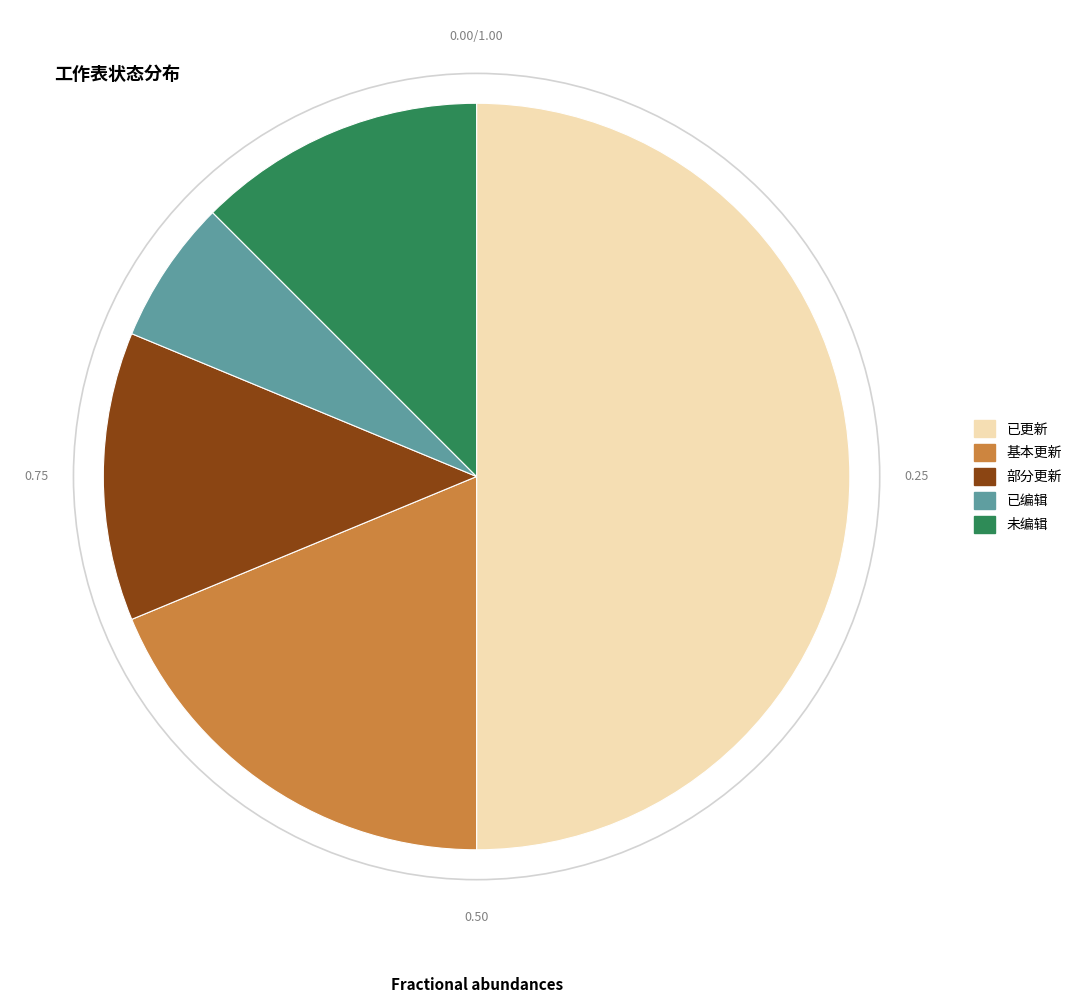

Which slice is the smallest?

已编辑